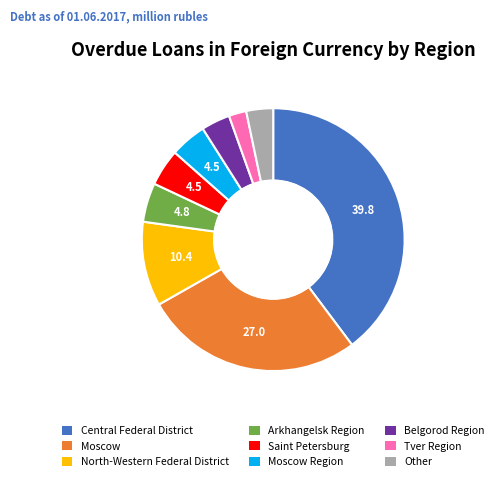

Which has a higher value, Moscow or Tver Region?

Moscow